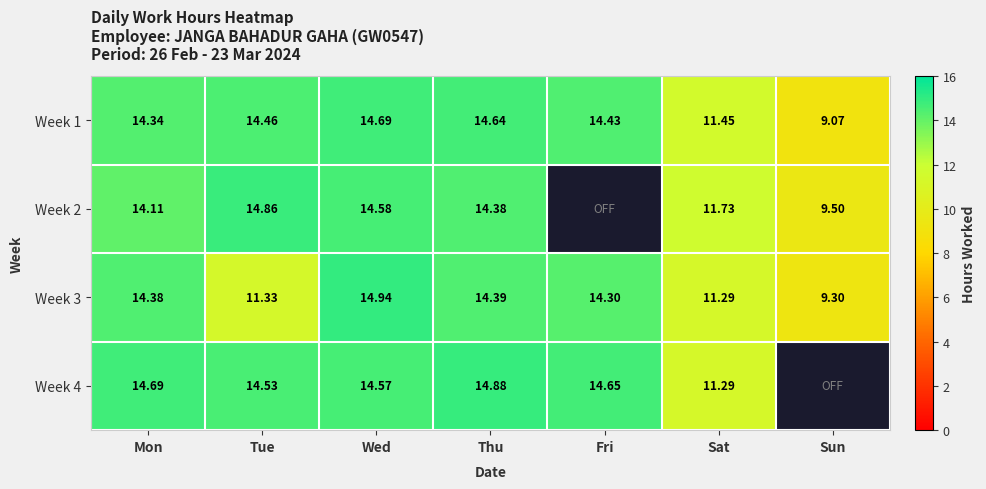

At which label does Week 1 first exceed 14?

Mon